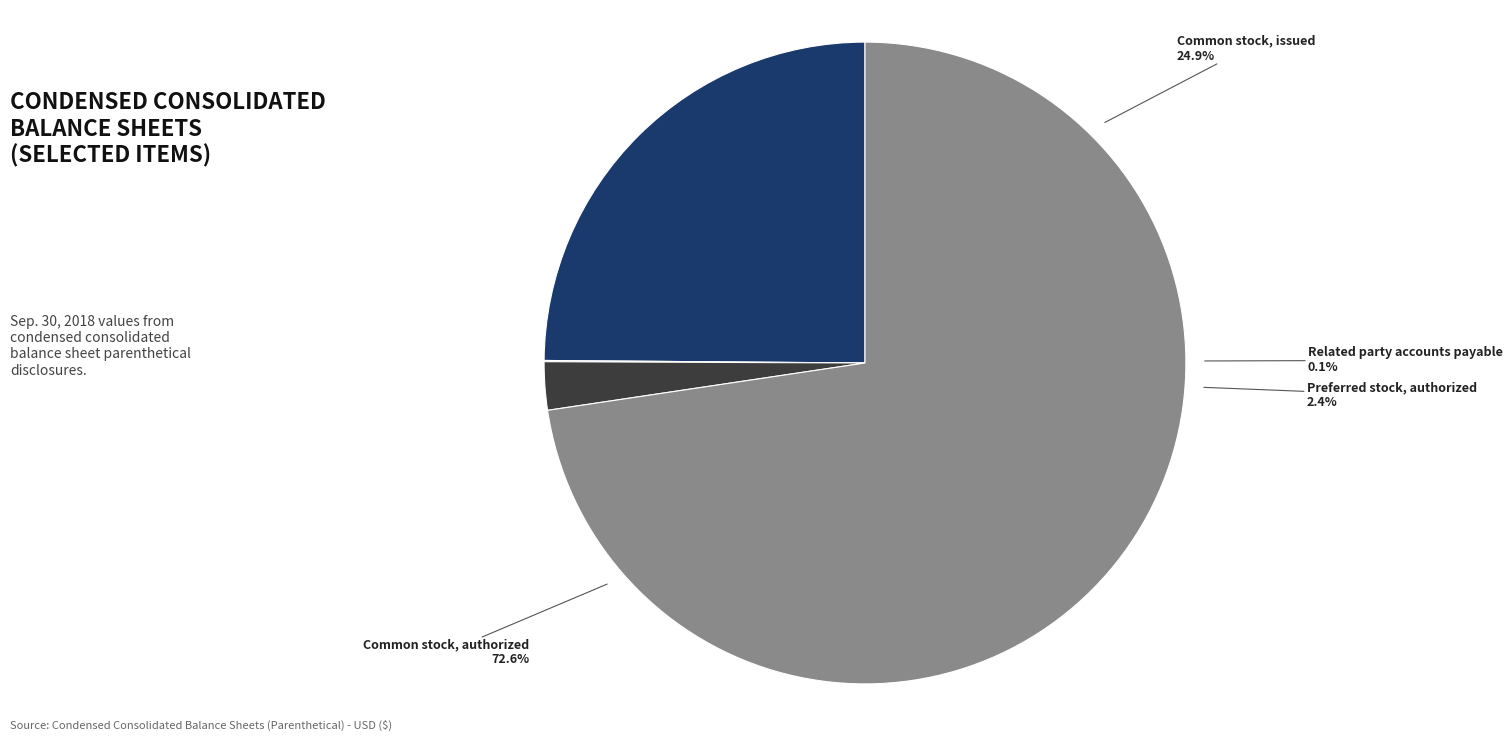

Is it true that Preferred stock, authorized is 1% of the pie?

False